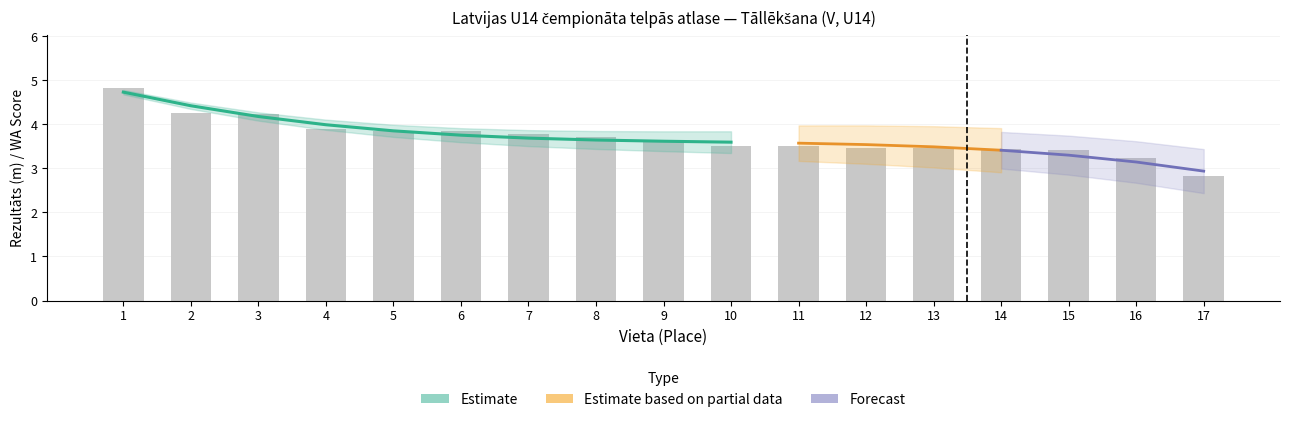

The value at 11 is 5.3. True or false?

False